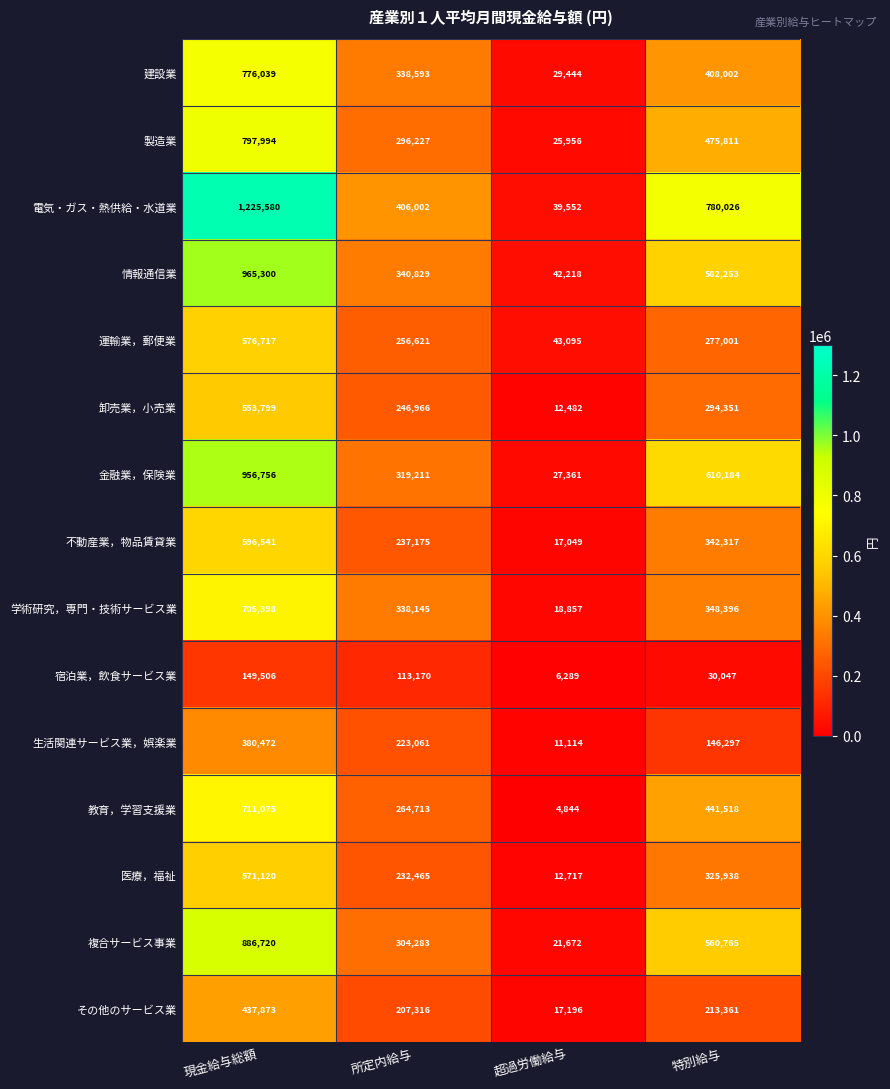

True or false: 医療，福祉 has a value of 74390 at 所定内給与.

False